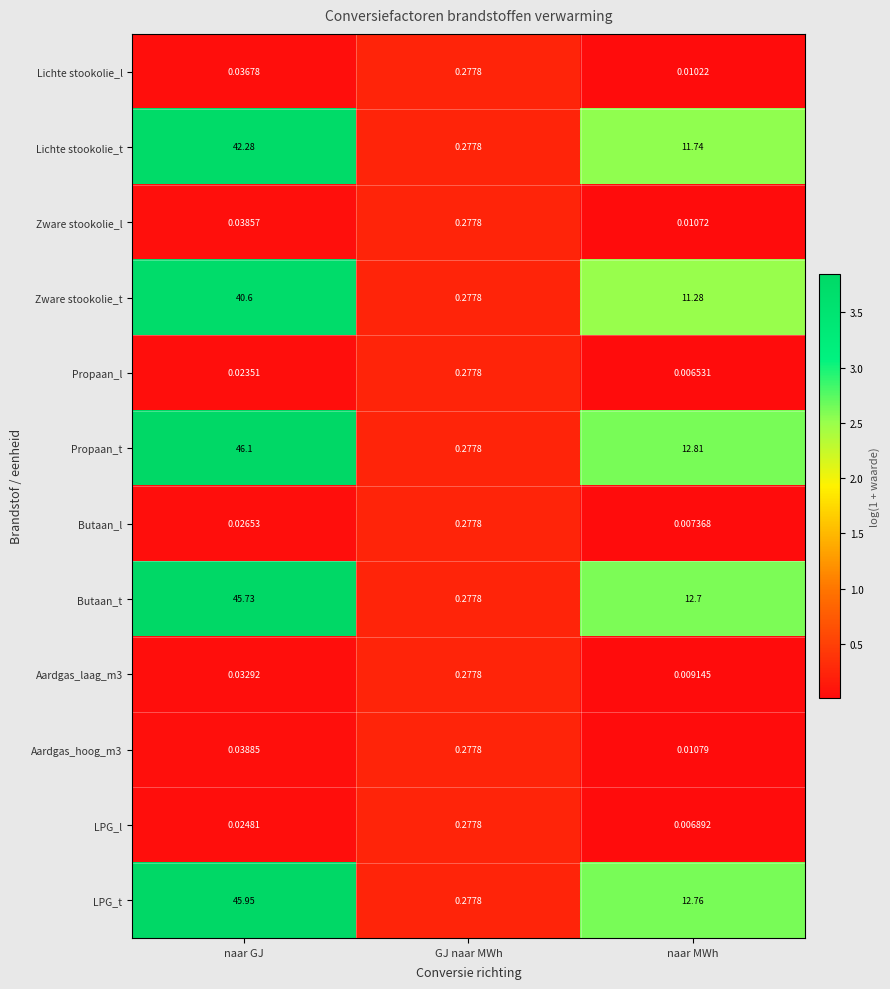

Which series has the largest total across all categories?

Propaan_t